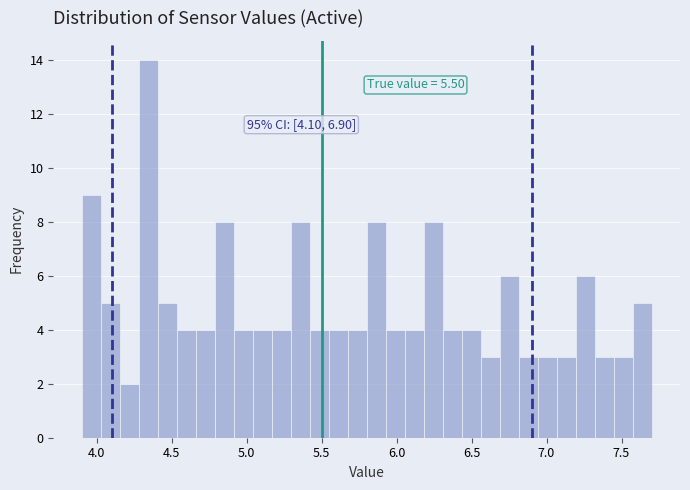

Read against the x-axis, roughly where is the centre of the tallest bar?

4.35